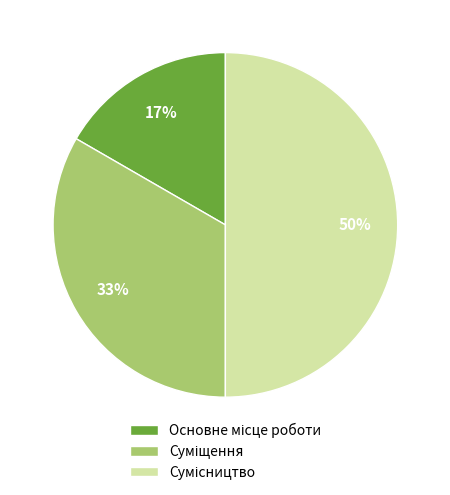

To the nearest percent, what is the difference between the largest and smallest slice percentages?

33%